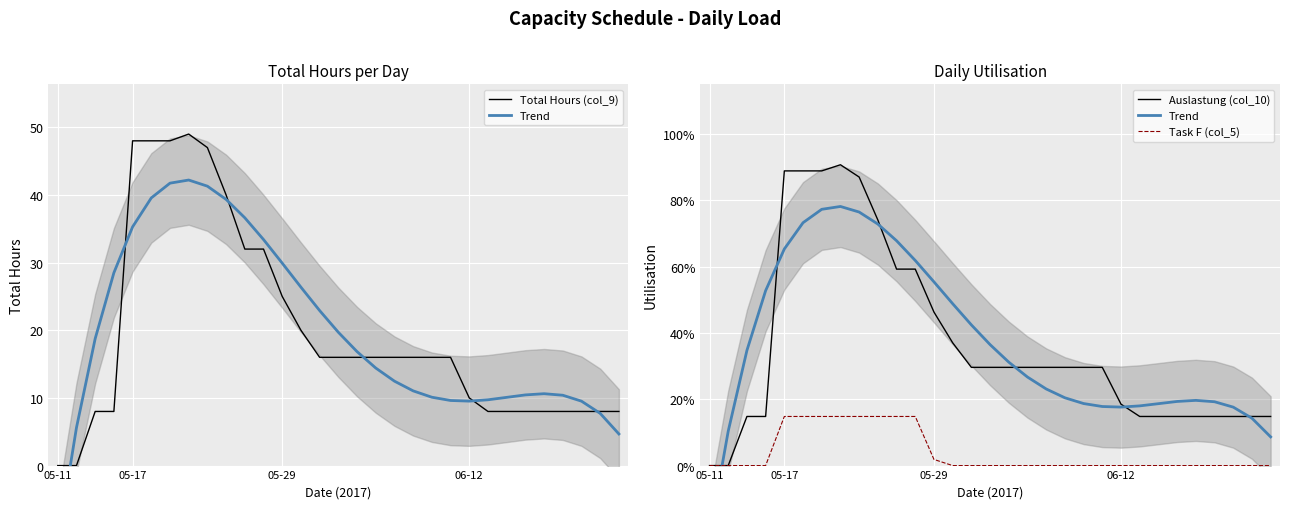

True or false: Total Hours (col_9) and Task F (col_5) cross at least once.

False